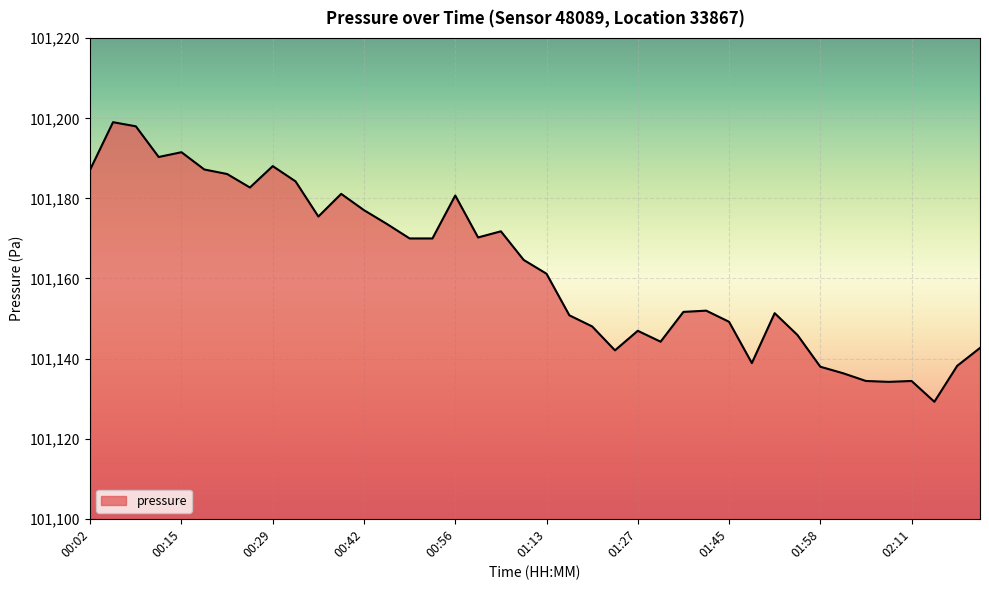

What is the maximum value shown in the chart?

101199.0